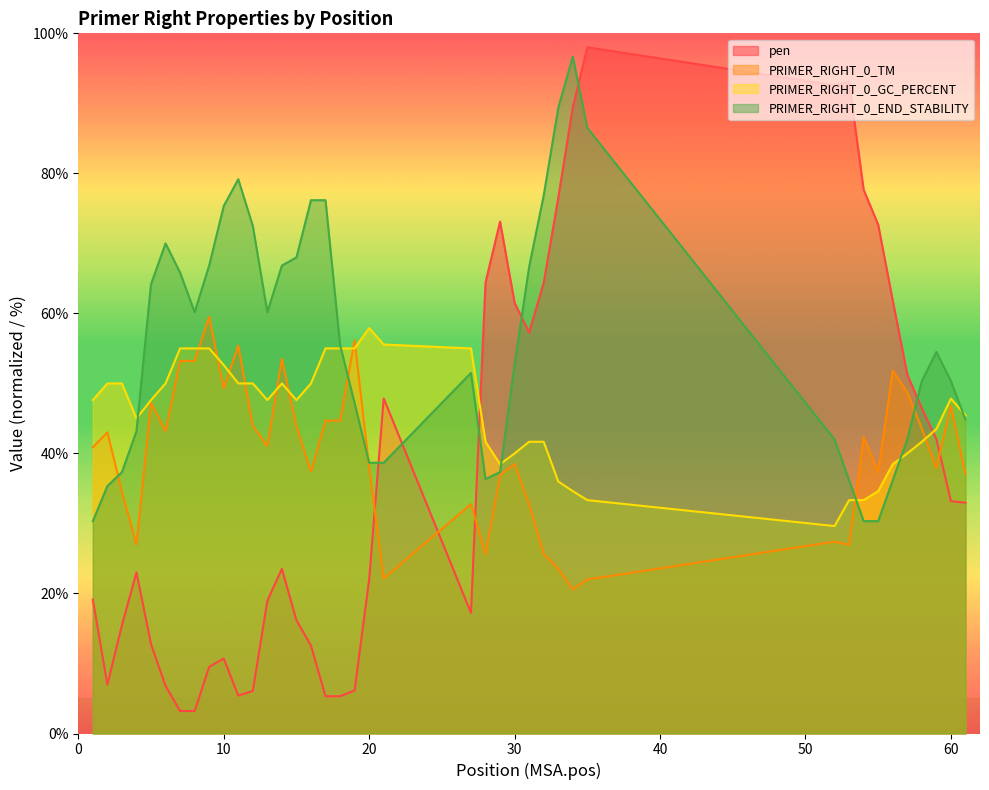

How many series are shown in this chart?

4